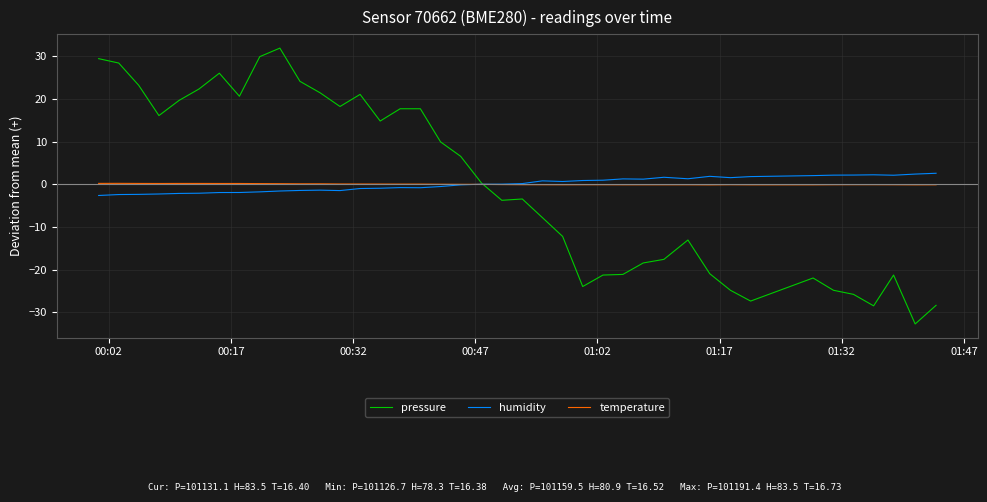

What is the maximum value shown in the chart?

31.9